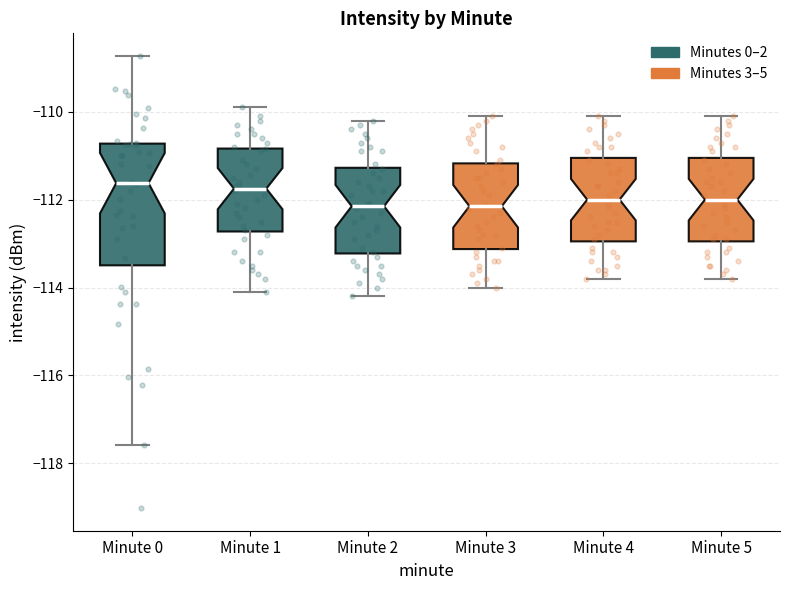

Reading left to right, transcribe this box plot: for each box, give where its median line is, the range the box spans, and where its two whiskers end, as read against the y-axis. The values are not printed on the chart, so give them approximately, as read against the axis.

Minute 0: median -111.6, box -113.4 to -110.8, whiskers -117.6 to -108.8
Minute 1: median -111.8, box -112.8 to -110.8, whiskers -114.0 to -109.8
Minute 2: median -112.2, box -113.2 to -111.2, whiskers -114.2 to -110.2
Minute 3: median -112.2, box -113.2 to -111.2, whiskers -114.0 to -110.0
Minute 4: median -112.0, box -113.0 to -111.0, whiskers -113.8 to -110.0
Minute 5: median -112.0, box -113.0 to -111.0, whiskers -113.8 to -110.0